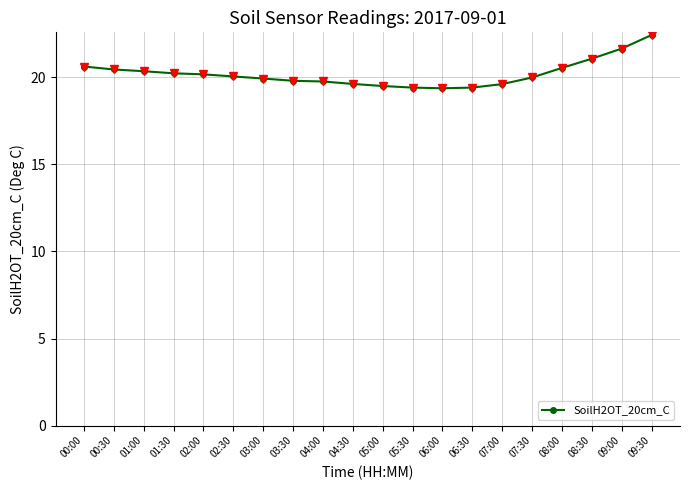

How many lines are shown in the chart?

1